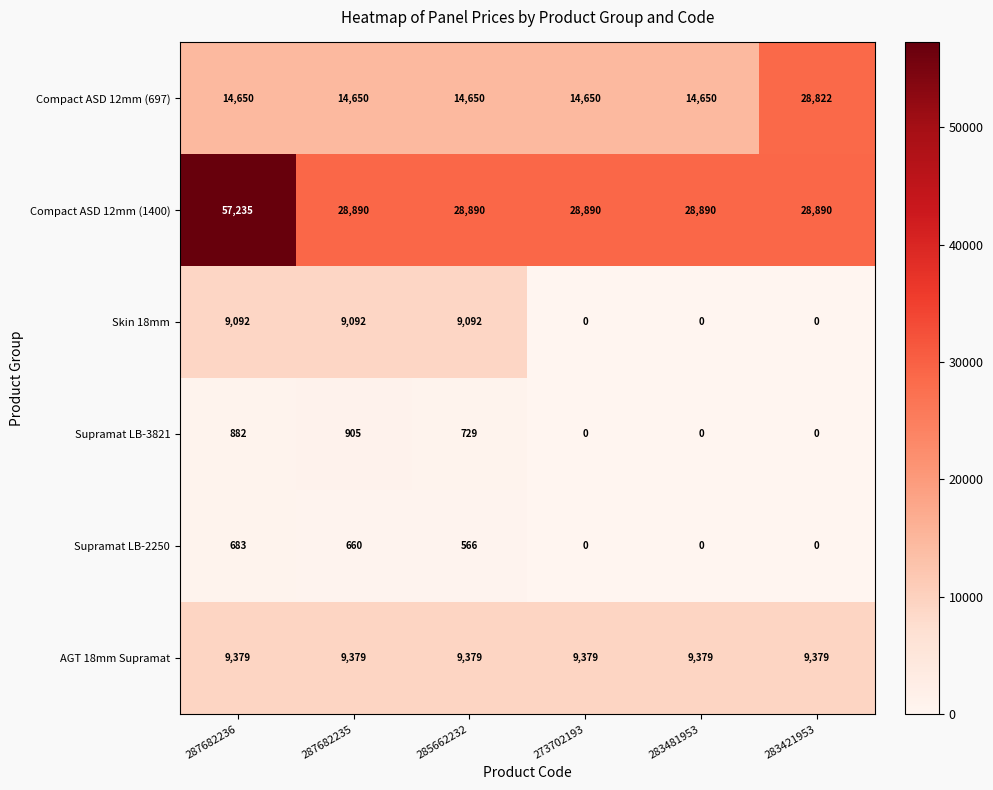

How many distinct data groups are displayed?

6